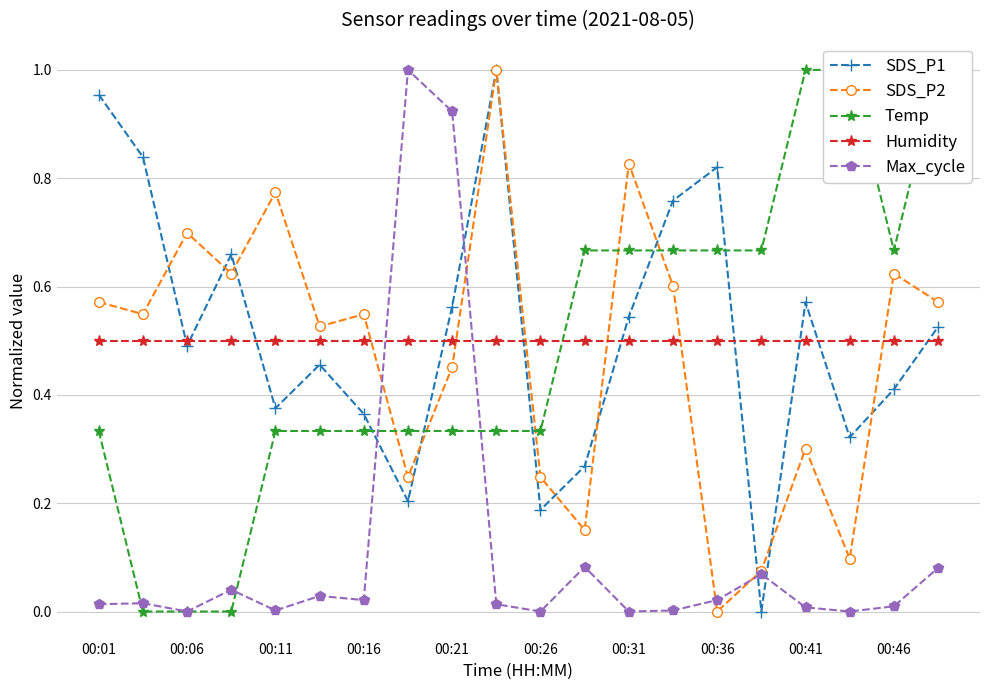

What are all the series names shown in the legend?

SDS_P1, SDS_P2, Temp, Humidity, Max_cycle